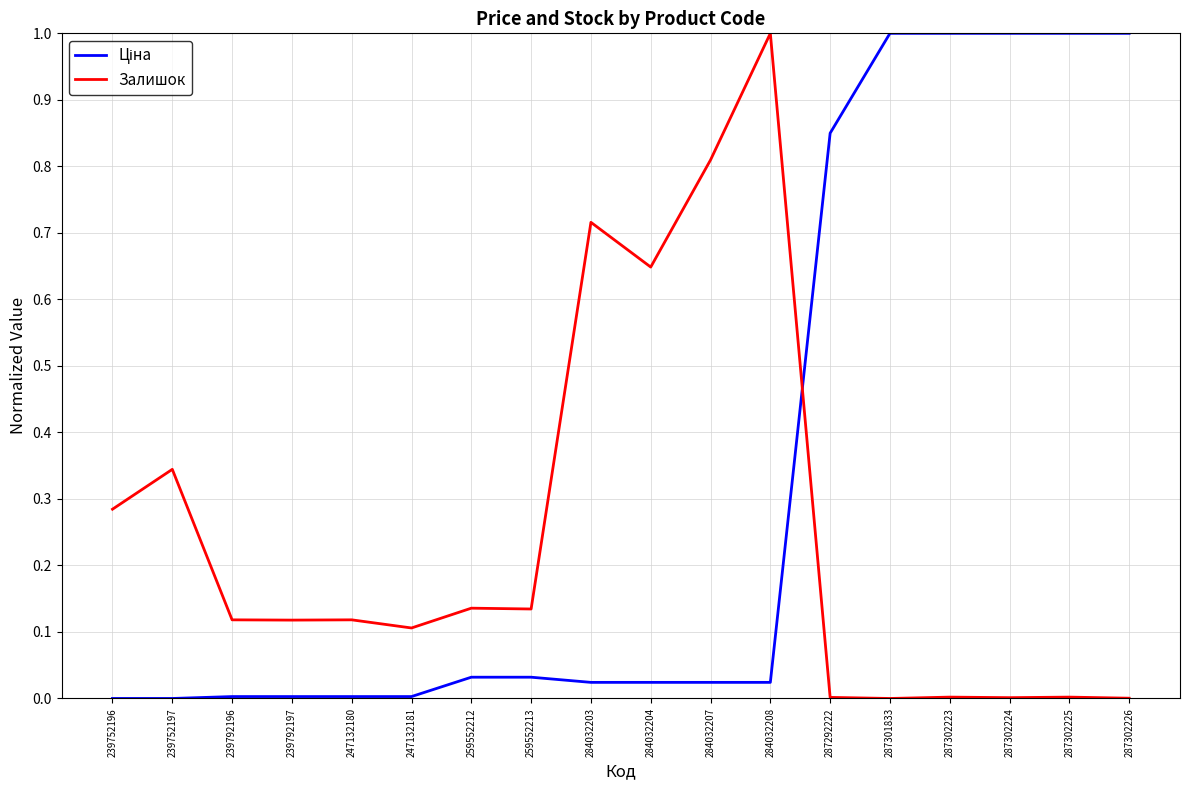

What is the maximum value shown in the chart?

1.0